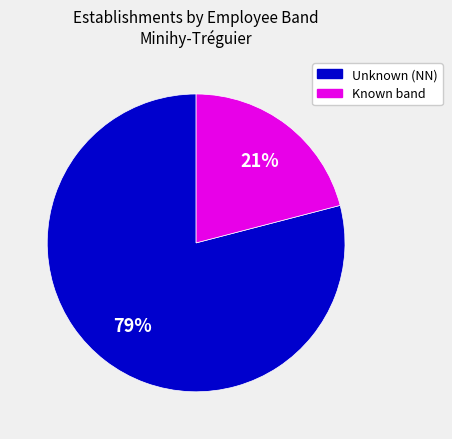

Does any single category account for the majority?

Yes